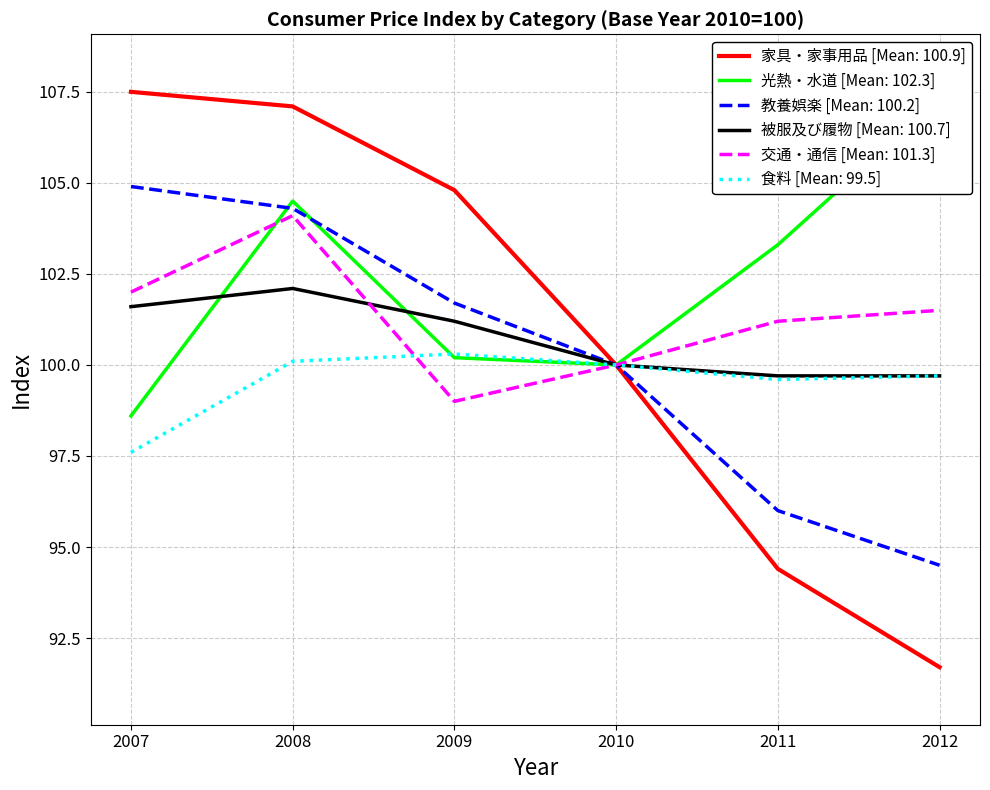

How many interior local peaks does the 食料 series have?

1